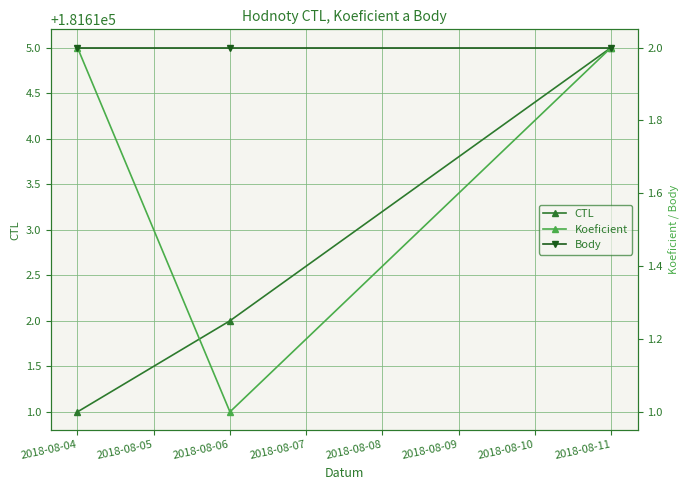

What is the spread (max minus min) of values at 2018-08-04?

181609